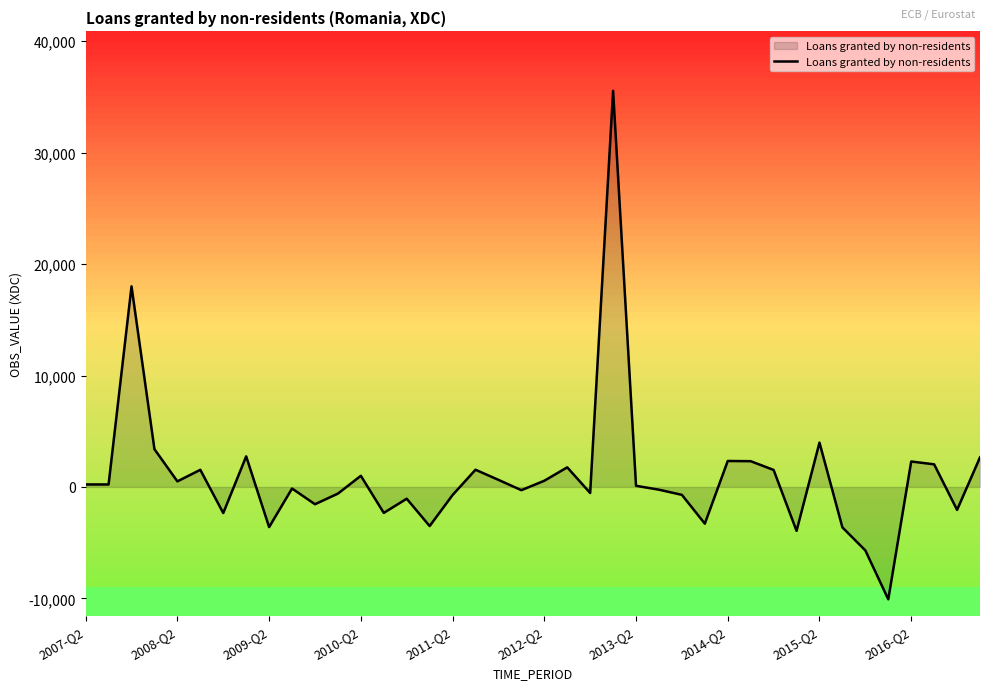

What is the maximum value shown in the chart?

35548.8